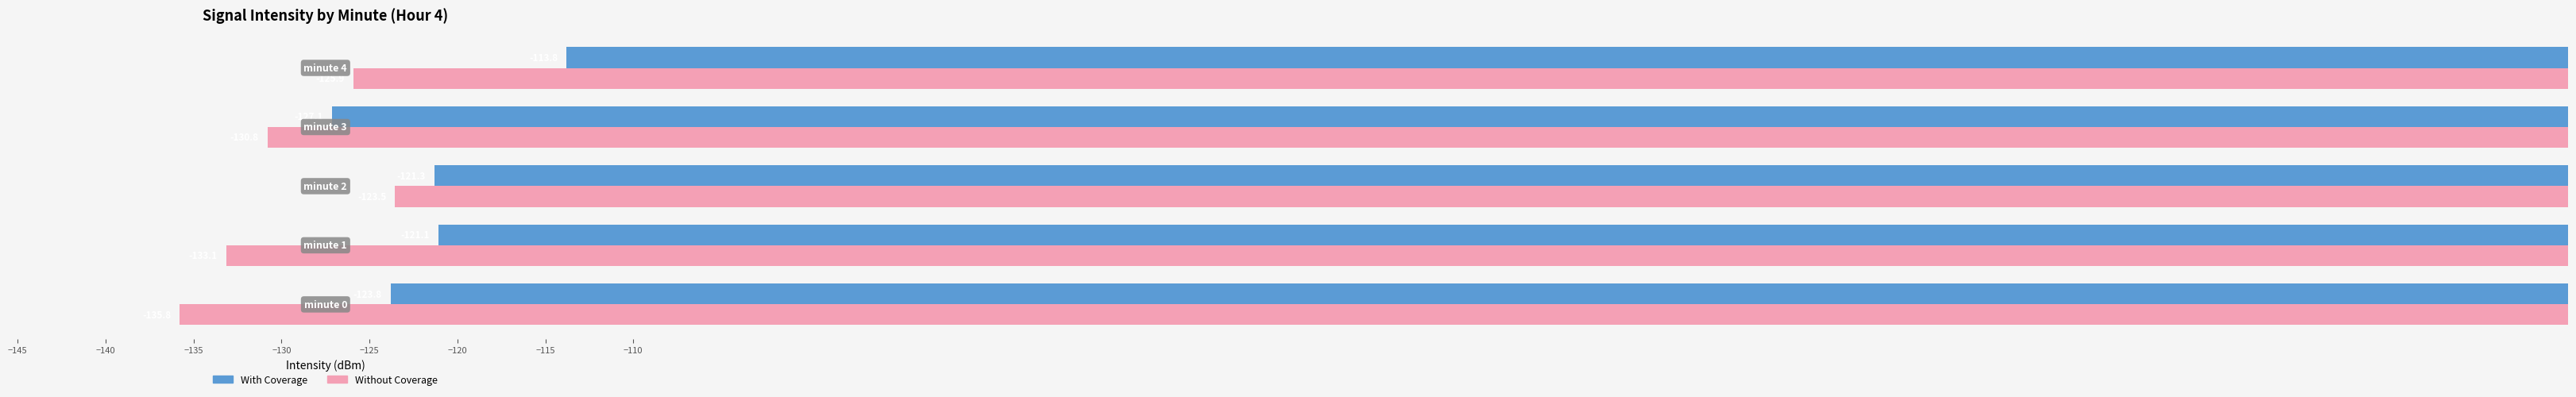

How many distinct data groups are displayed?

2